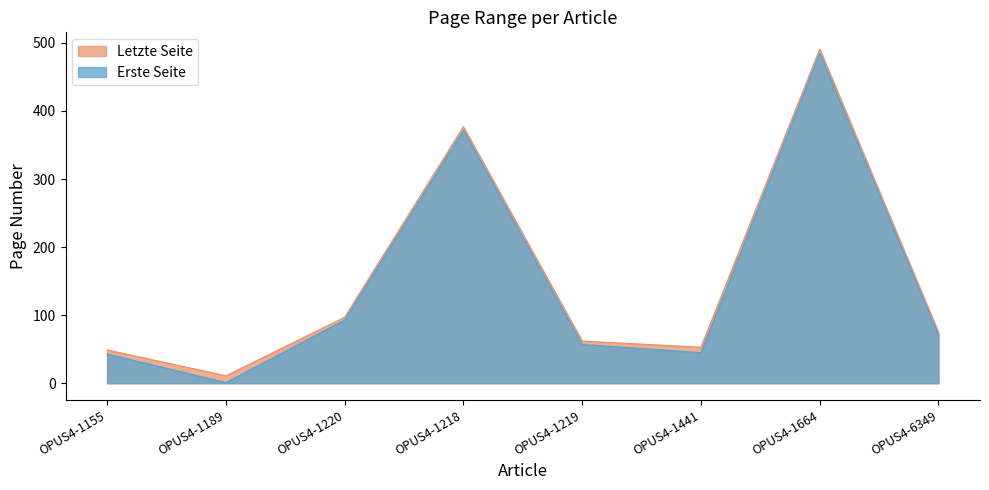

What is the label of the 2nd point from the left?

OPUS4-1189